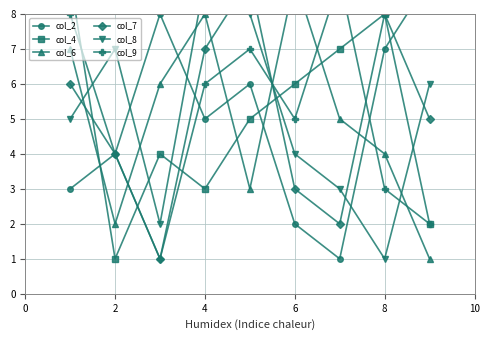

Reading left to right, extract all data points from this chart.

col_2: 3	4	8	5	6	2	1	7	9
col_4: 9	1	4	3	5	6	7	8	2
col_6: 7	2	6	8	3	9	5	4	1
col_7: 6	4	1	7	9	3	2	8	5
col_8: 5	7	2	9	8	4	3	1	6
col_9: 8	4	1	6	7	5	9	3	2